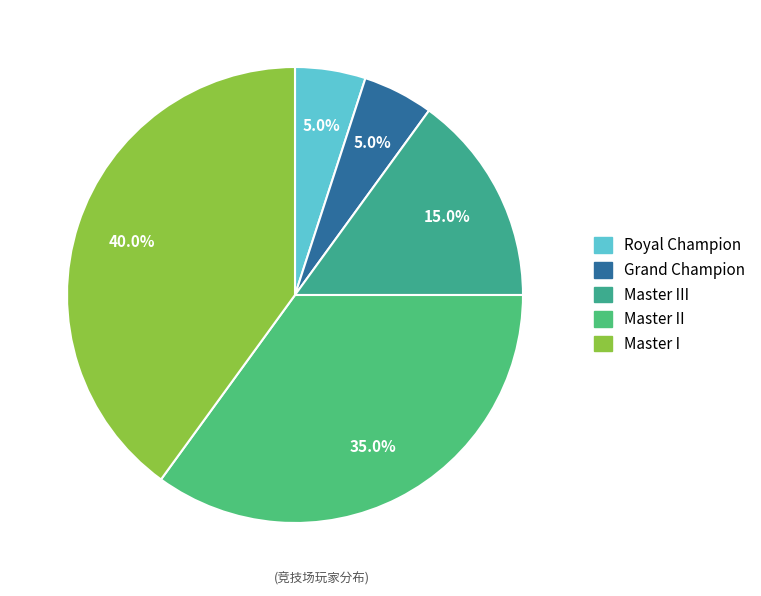

How many segments does this pie chart have?

5